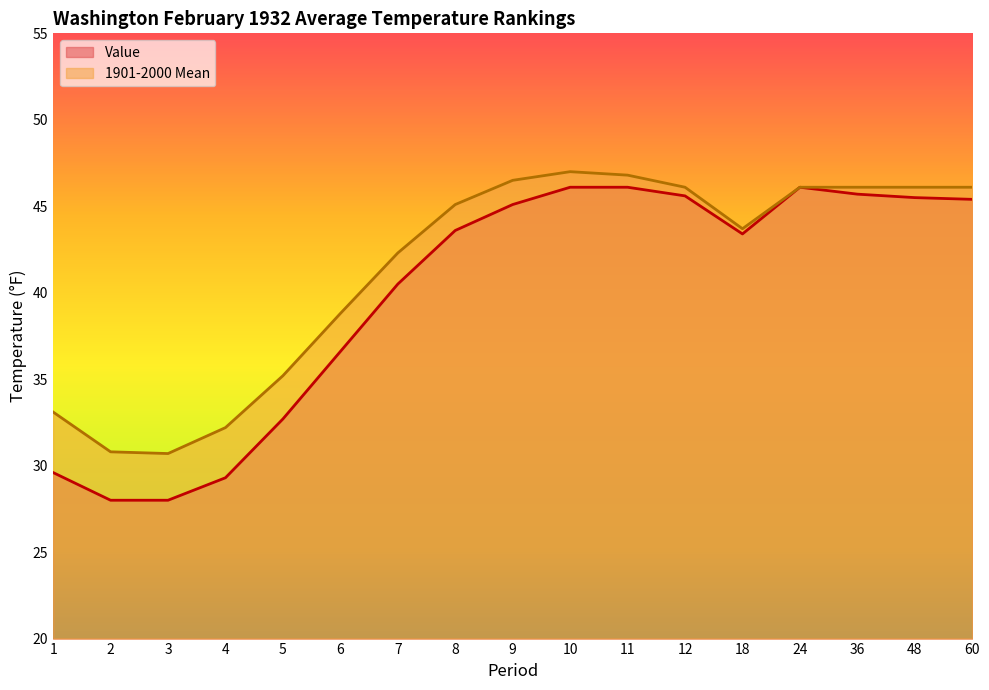

Which has a higher value, 6 or 10?

10